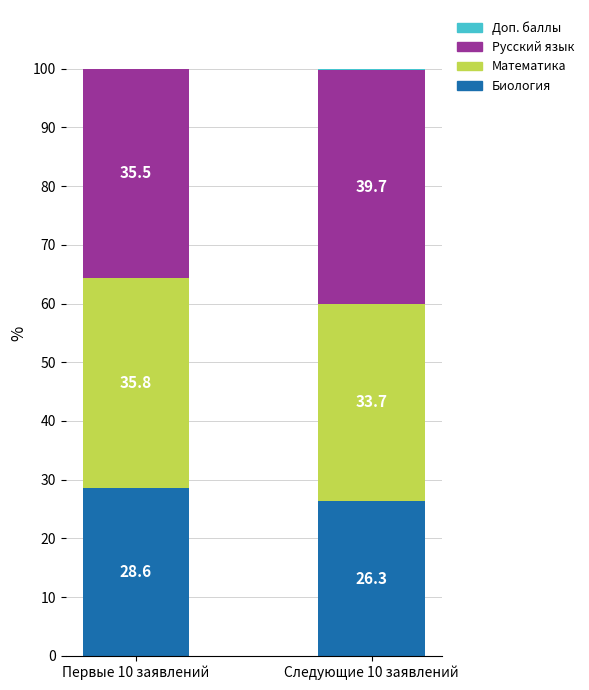

The value of Биология at Первые 10 заявлений is 50.8. True or false?

False